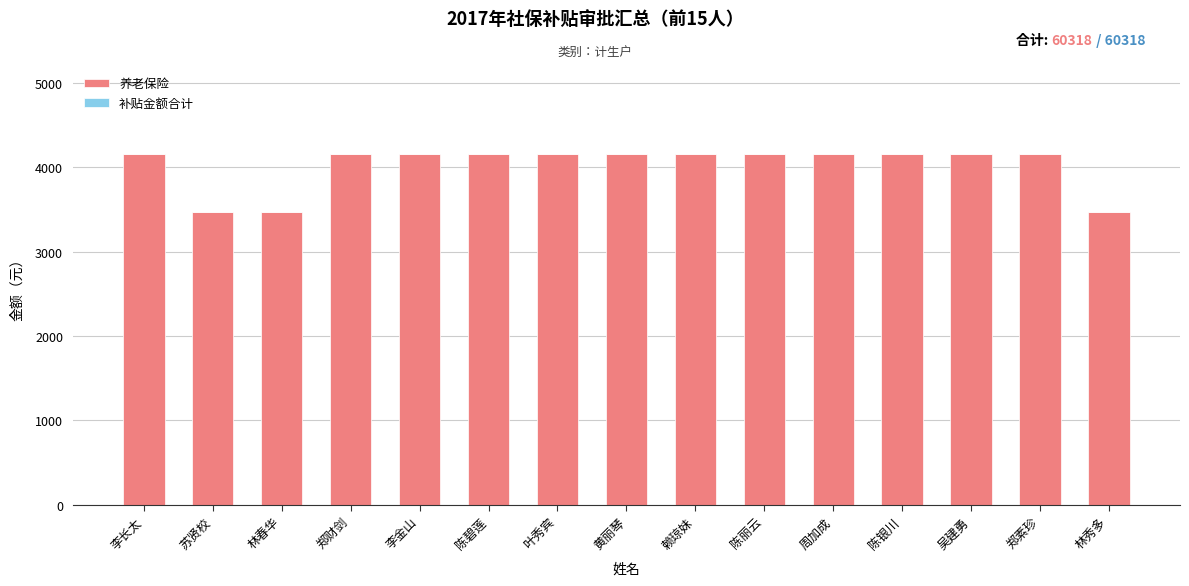

Reading left to right, extract all data points from this chart.

李长太=4160	苏贤校=3466	林春华=3466	郑财剑=4160	李金山=4160	陈碧莲=4160	叶秀宾=4160	黄丽琴=4160	赖琼妹=4160	陈丽云=4160	周加成=4160	陈银川=4160	吴建勇=4160	郑素珍=4160	林秀多=3466